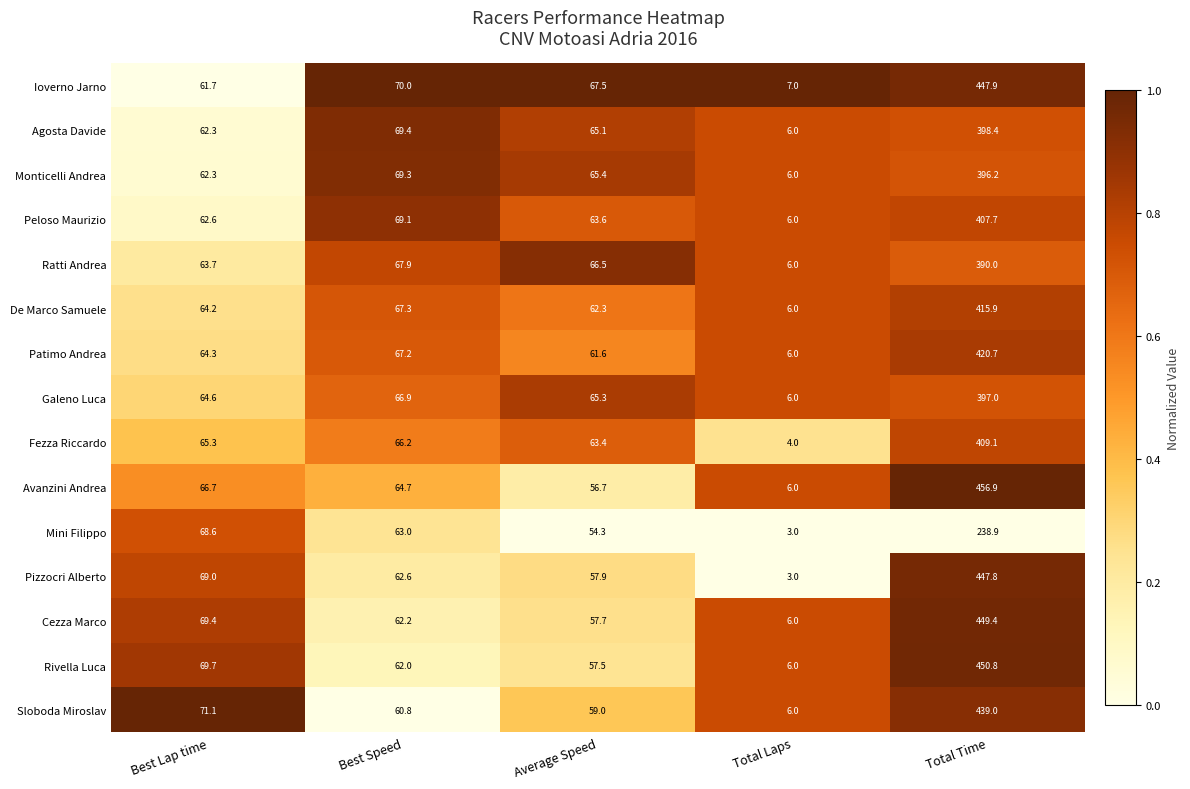

At which category does the chart reach its peak across all series?

Total Time